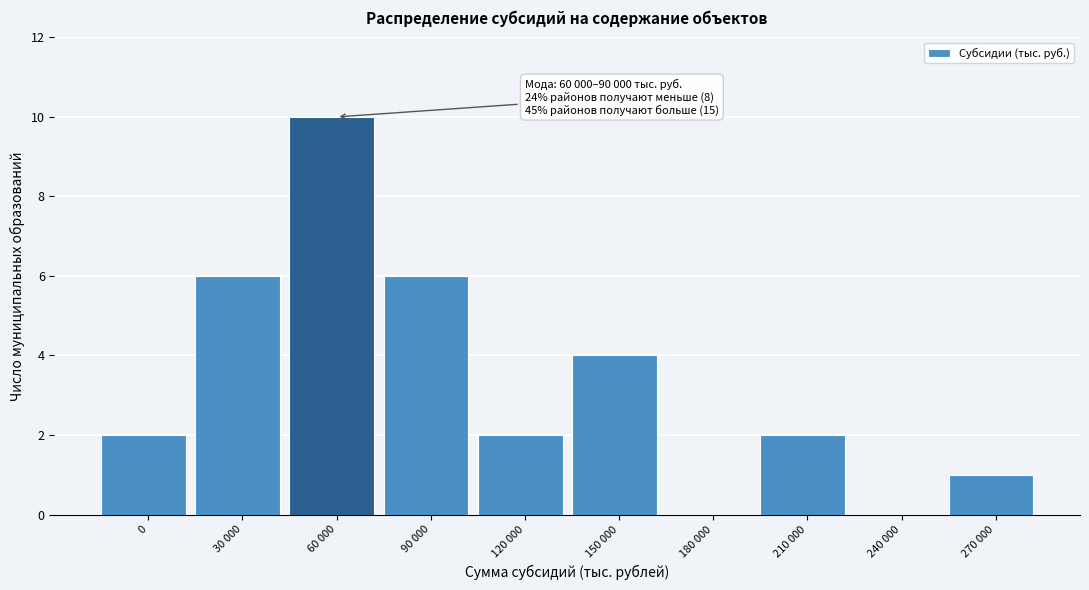

Reading left to right, what are all the values shown in this chart?

0=2	30 000=6	60 000=10	90 000=6	120 000=2	150 000=4	180 000=0	210 000=2	240 000=0	270 000=1